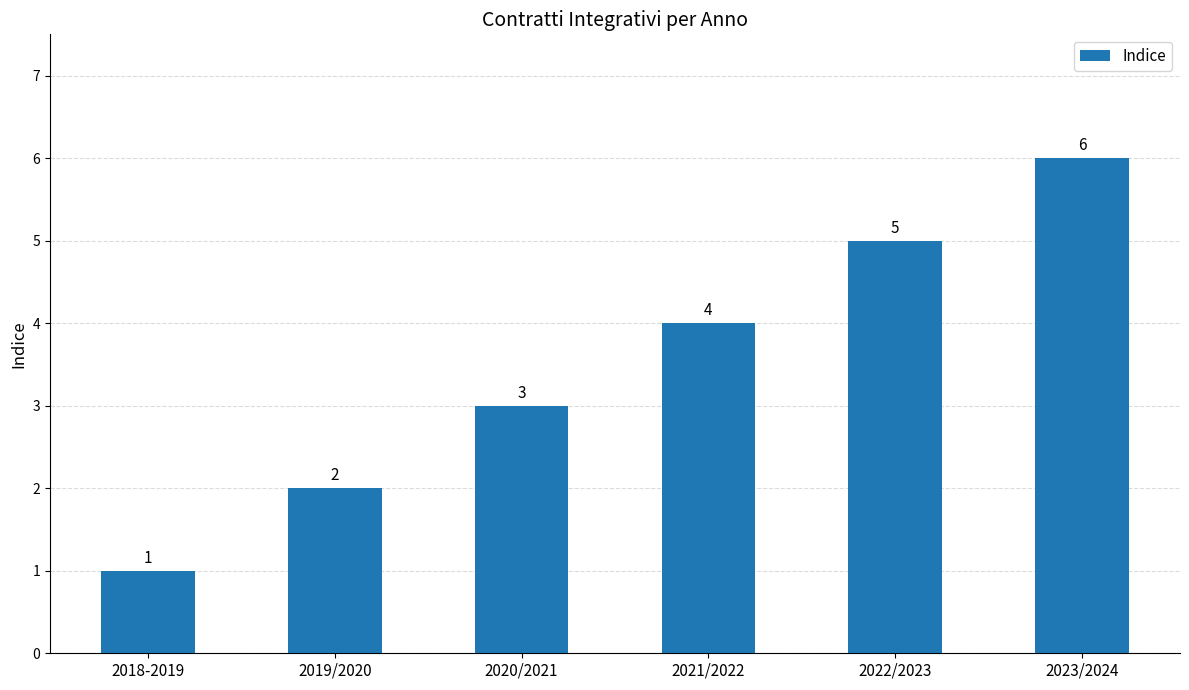

What is the sum of the values at 2020/2021 and 2022/2023?

8